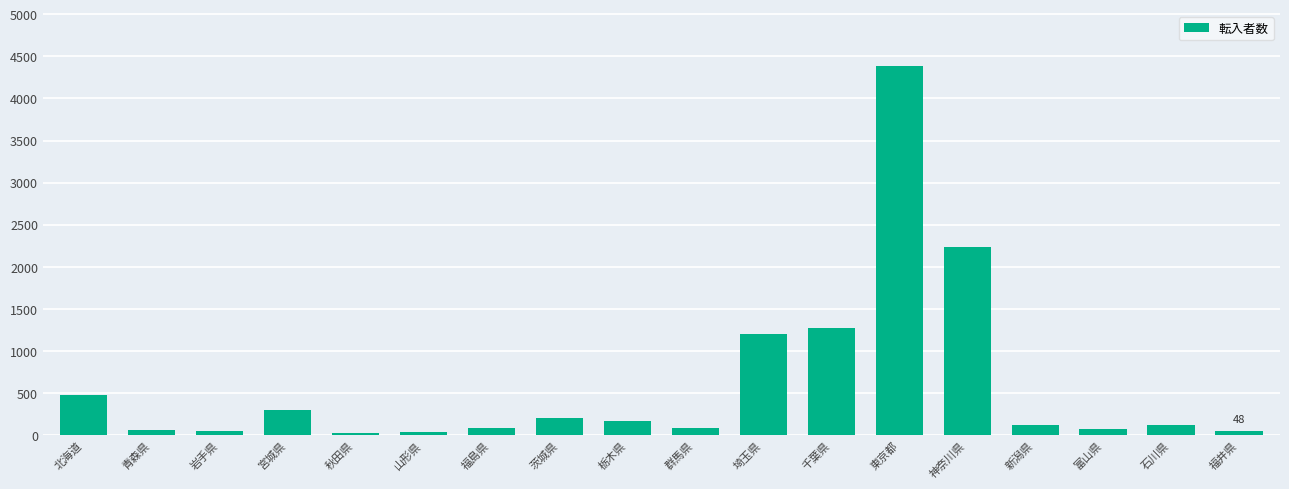

What position from the left is 北海道?

1